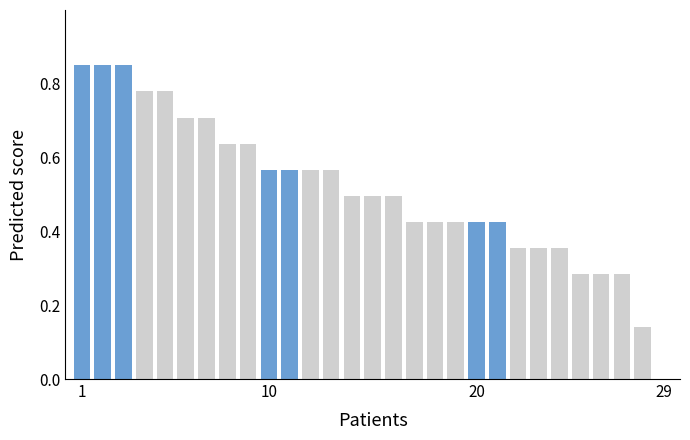

What is the sum of all values?

14.7